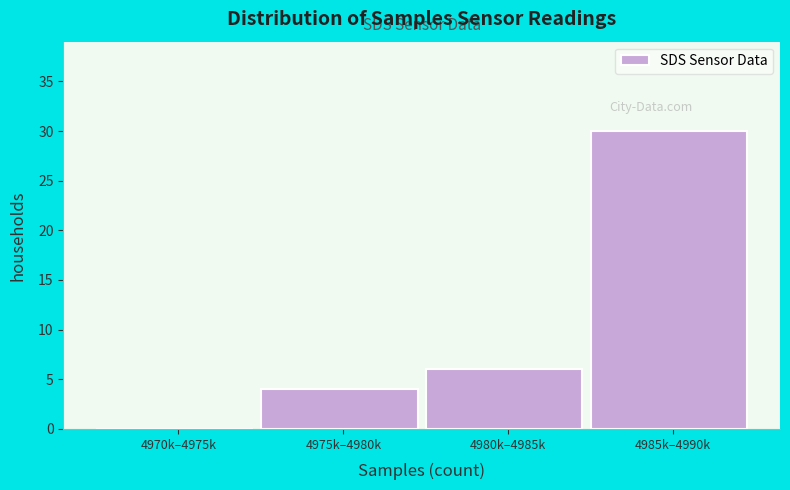

Reading left to right, extract all data points from this chart.

4970k–4975k=0	4975k–4980k=4	4980k–4985k=6	4985k–4990k=30